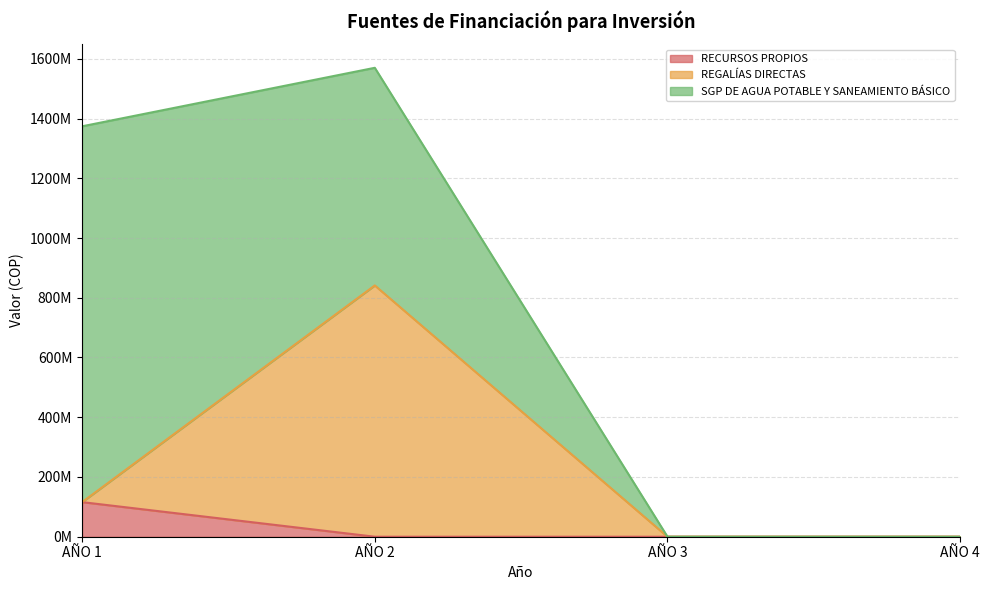

Between AÑO 2 and AÑO 4, which is larger?

AÑO 2